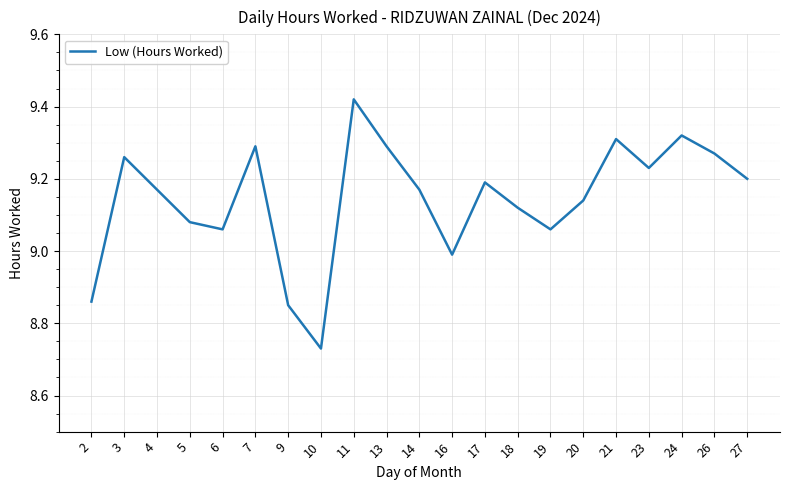

Is it true that the value at 4 is 16.2?

False